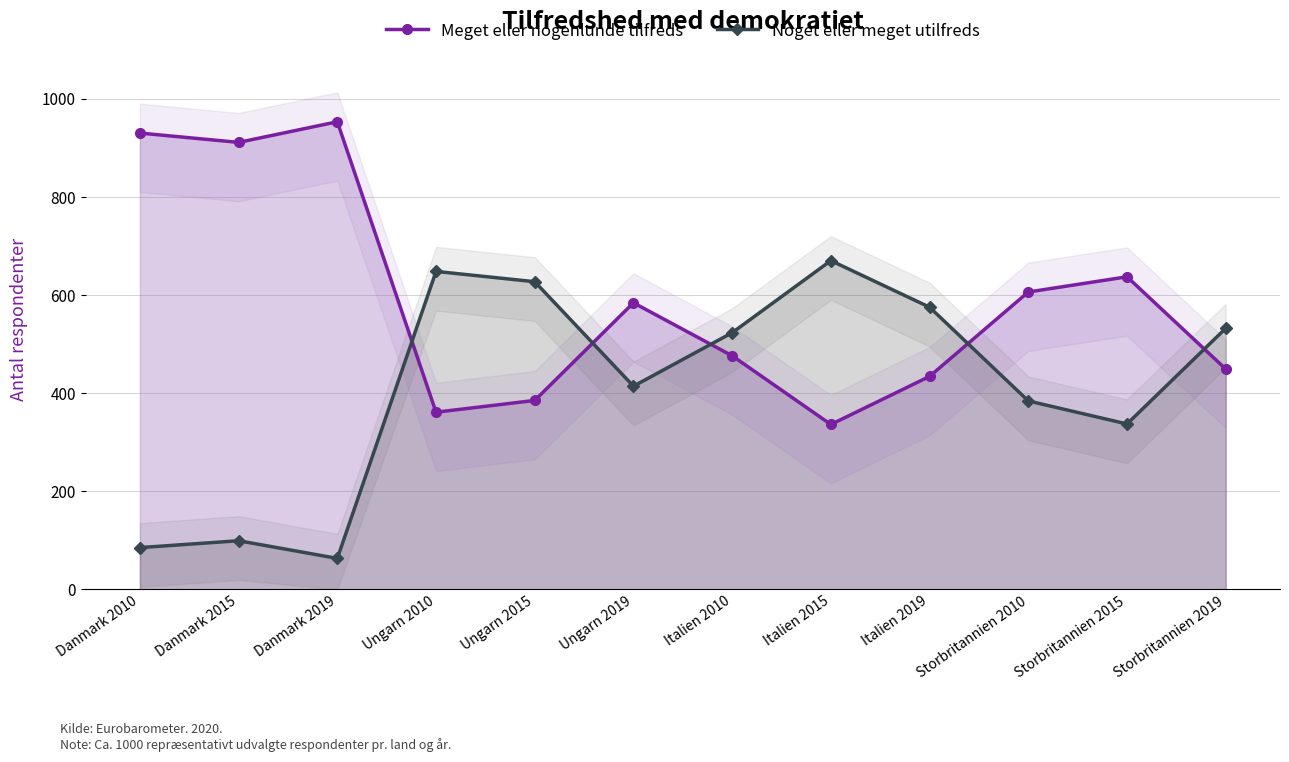

What is the minimum value shown in the chart?

63